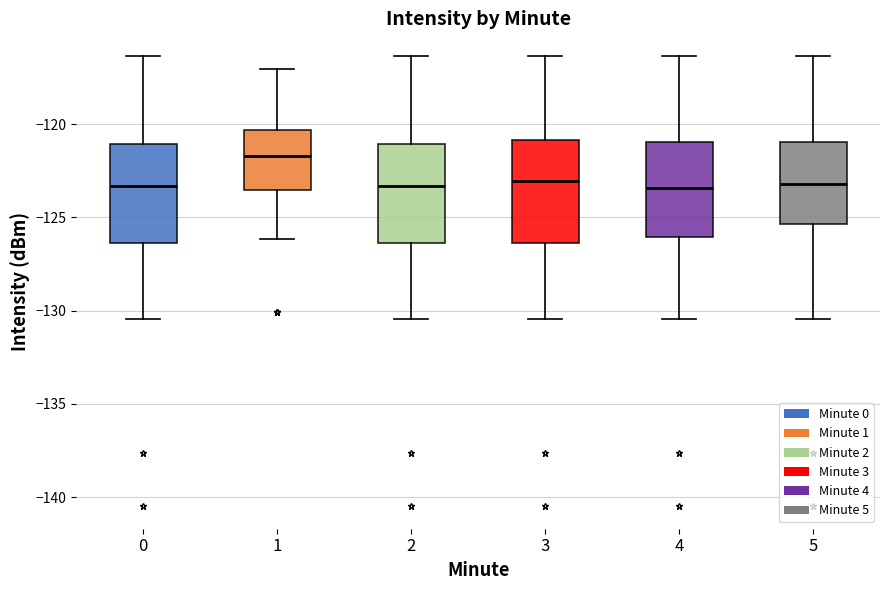

Reading left to right, transcribe this box plot: for each box, give where its median line is, the range the box spans, and where its two whiskers end, as read against the y-axis. The values are not printed on the chart, so give them approximately, as read against the axis.

0: median -123.5, box -126.5 to -121.0, whiskers -130.5 to -116.5
1: median -121.5, box -123.5 to -120.5, whiskers -126.0 to -117.0
2: median -123.5, box -126.5 to -121.0, whiskers -130.5 to -116.5
3: median -123.0, box -126.5 to -121.0, whiskers -130.5 to -116.5
4: median -123.5, box -126.0 to -121.0, whiskers -130.5 to -116.5
5: median -123.0, box -125.5 to -121.0, whiskers -130.5 to -116.5